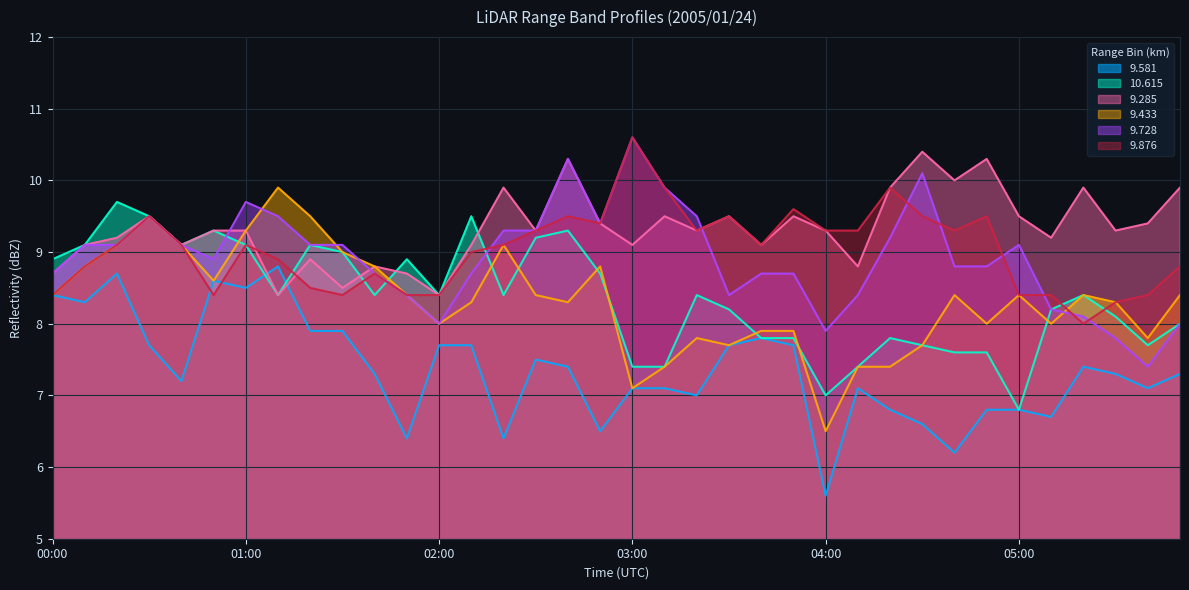

The value of 9.433 at 00:20 is 3.9. True or false?

False